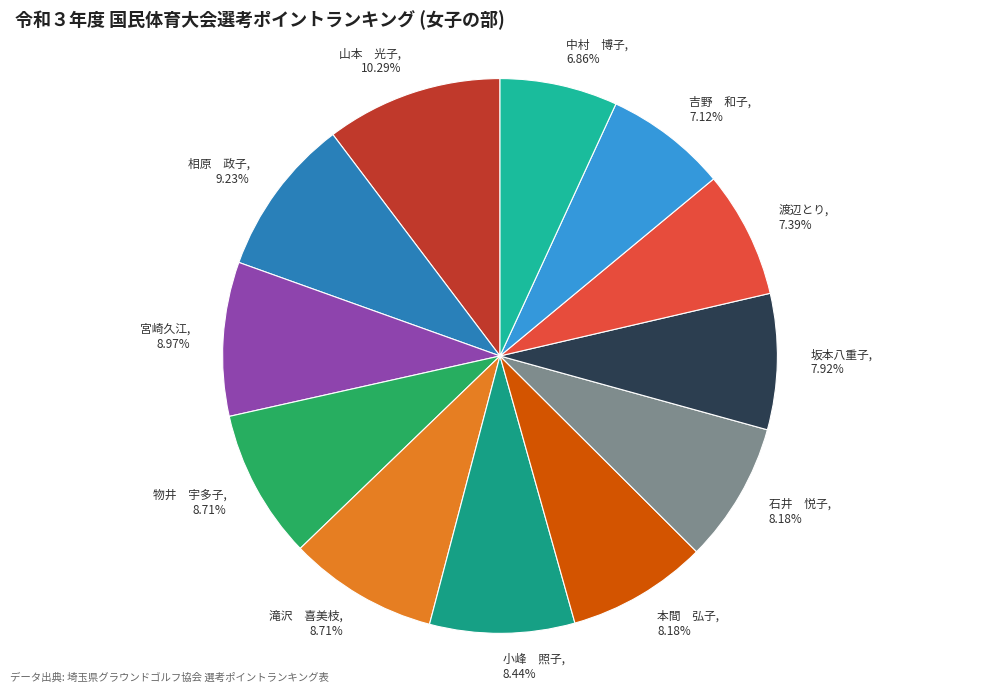

Is there a majority slice in this chart?

No